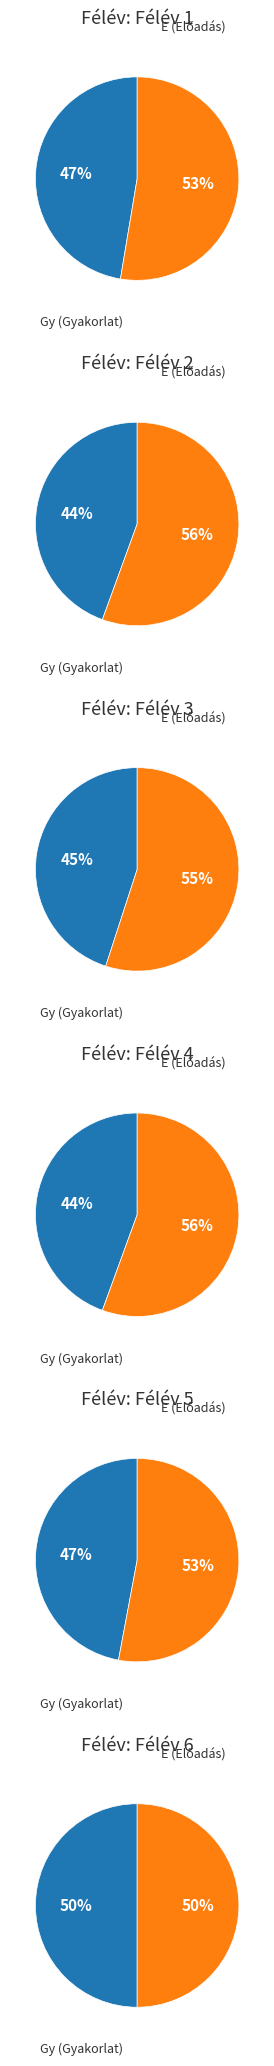

Is it true that Félév 3 is 31% of the pie?

False